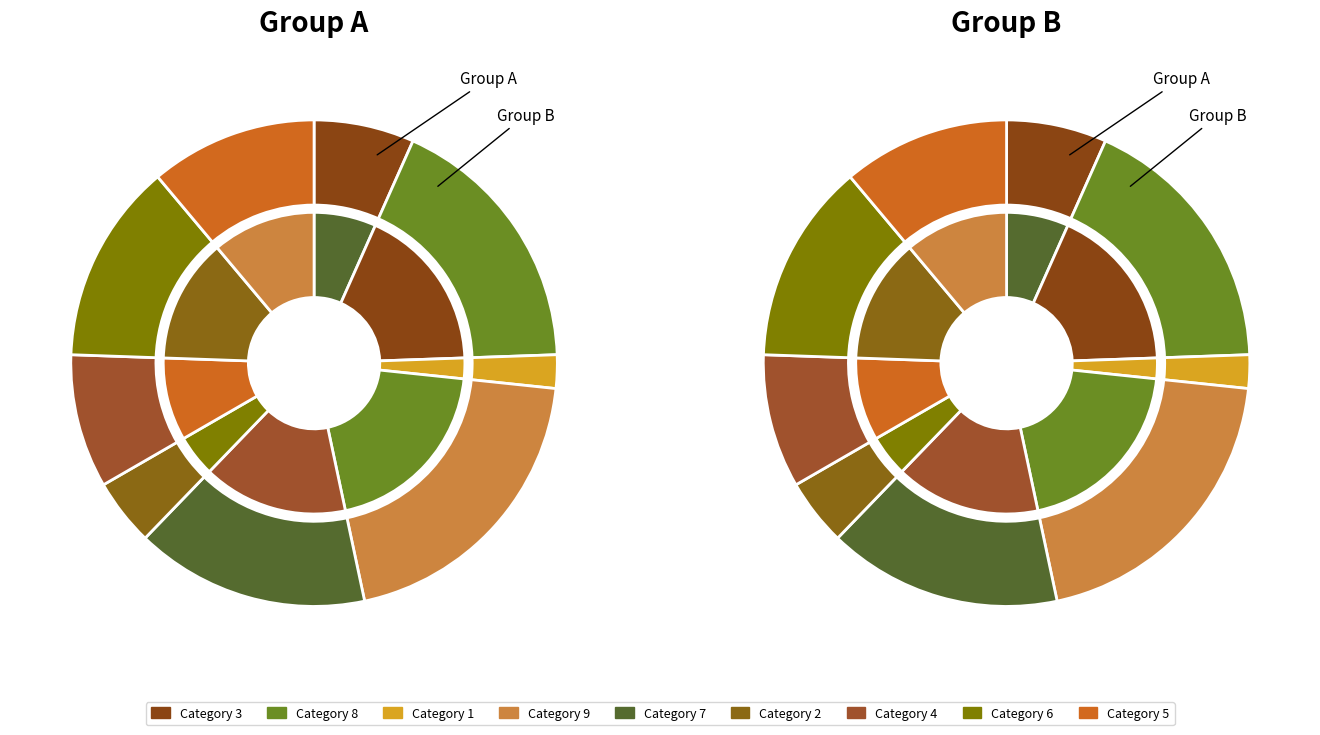

Does any single category account for the majority?

No